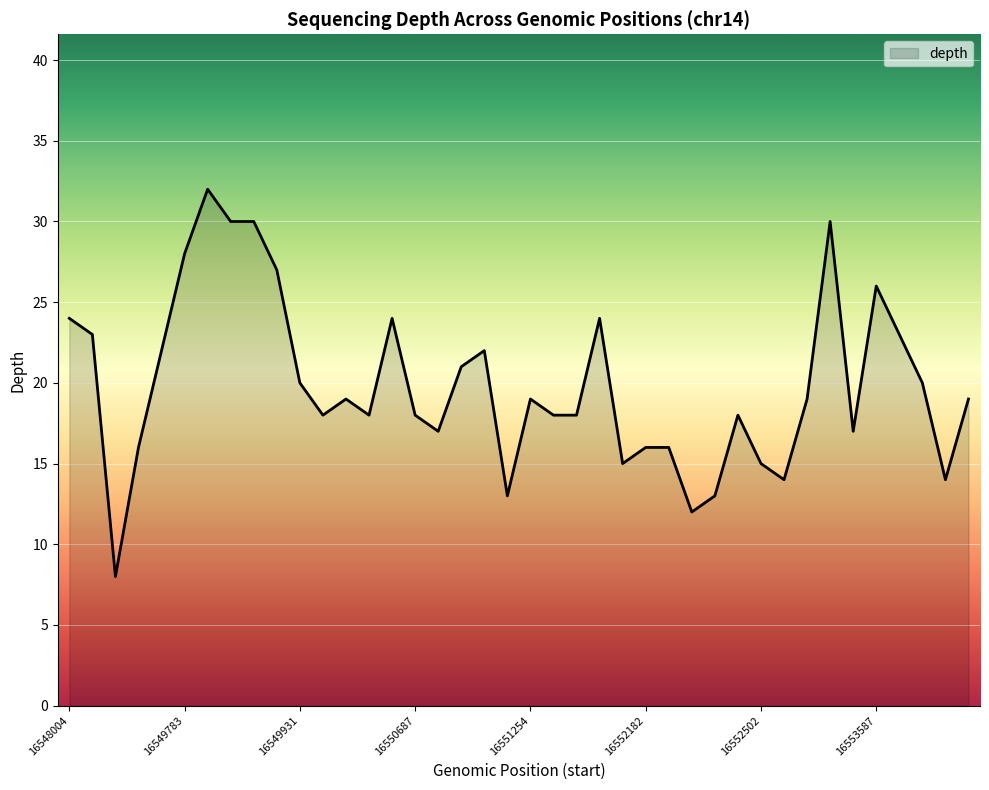

What is the minimum value shown in the chart?

8